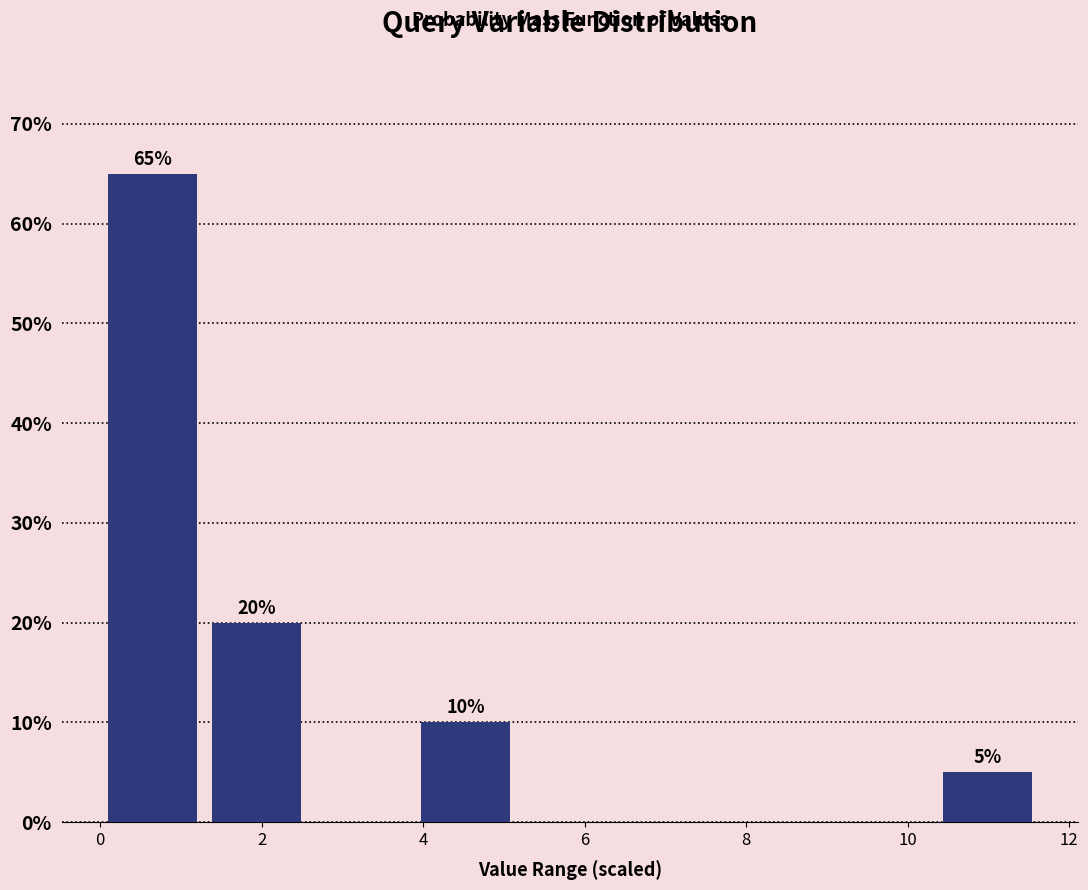

Which range on the x-axis has the tallest bar?

0.0 to 1.2